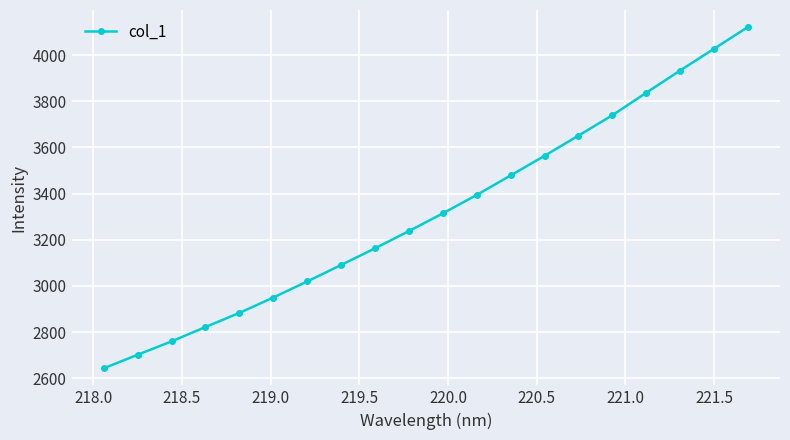

What is the average value?

3316.4